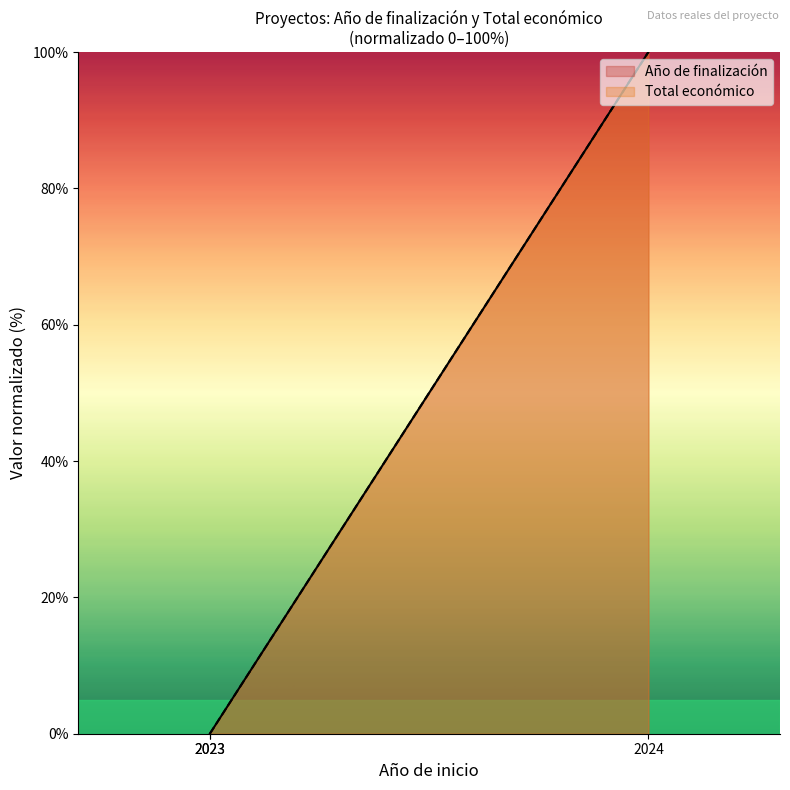

How many values in the Total económico series exceed 0?

1